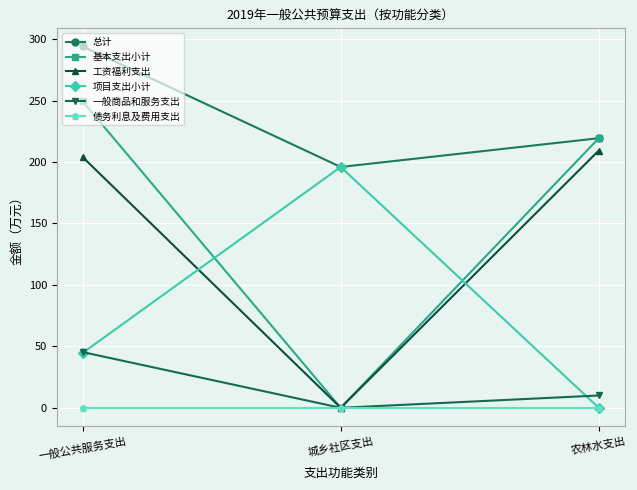

What is the total value across all series at 一般公共服务支出?

837.4